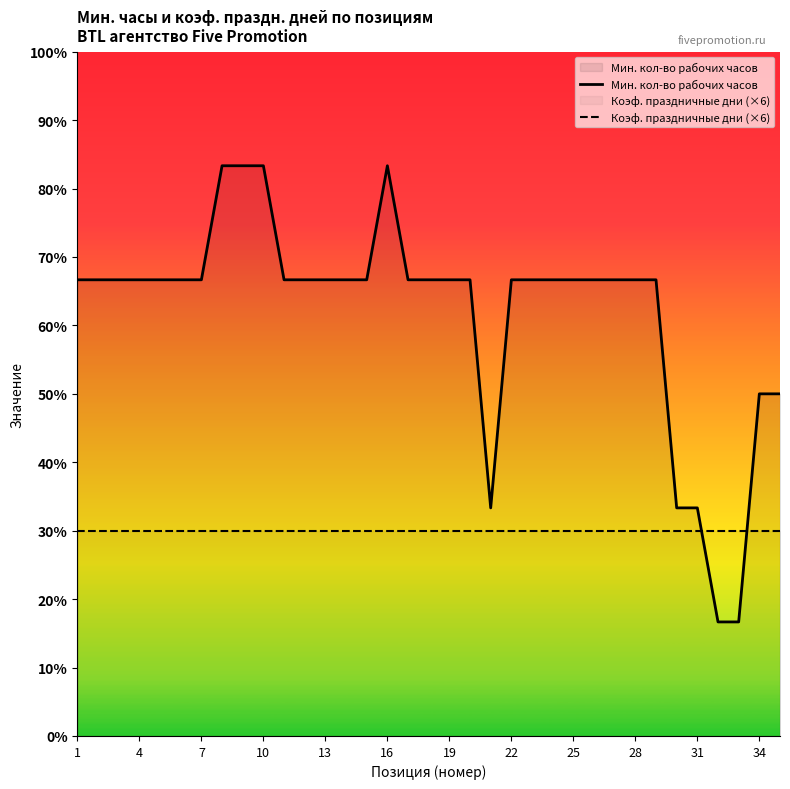

In Мин. кол-во рабочих часов, how many points are higher than both neighbors (excluding endpoints)?

1